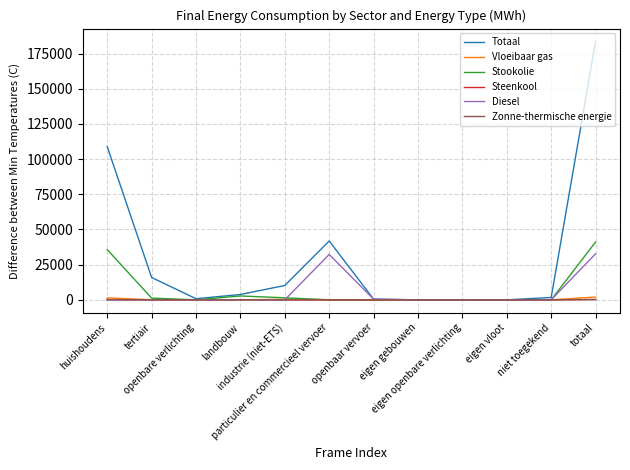

How many lines are shown in the chart?

6